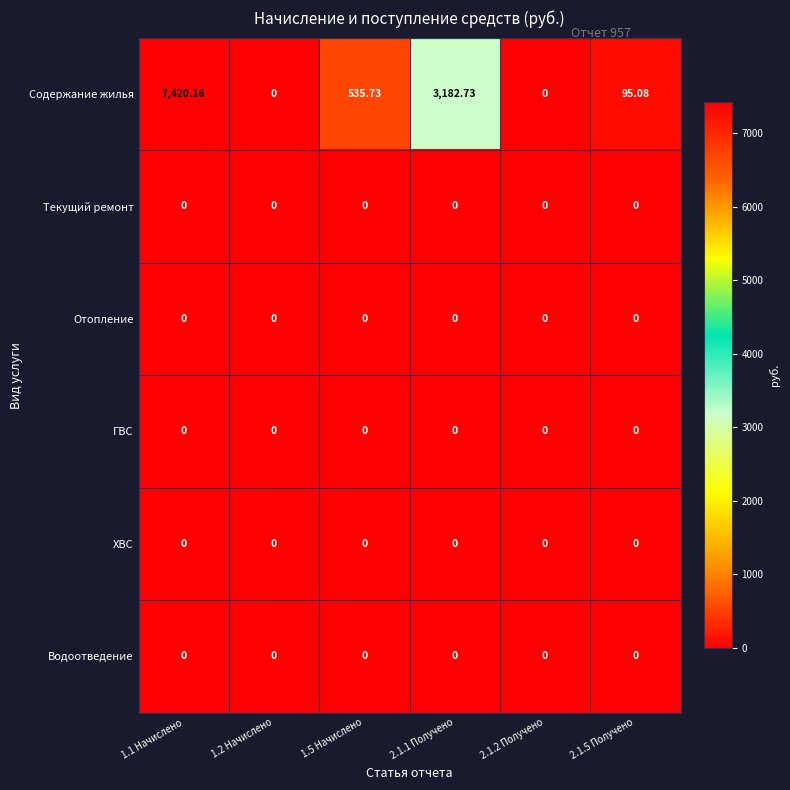

Which series has the largest total across all categories?

Содержание жилья